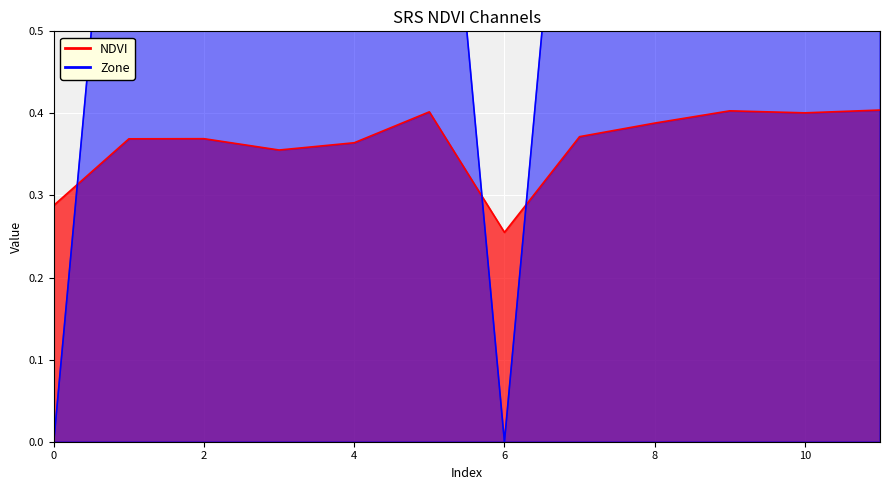

What is the difference between the maximum and minimum values in the Zone series?

1.0